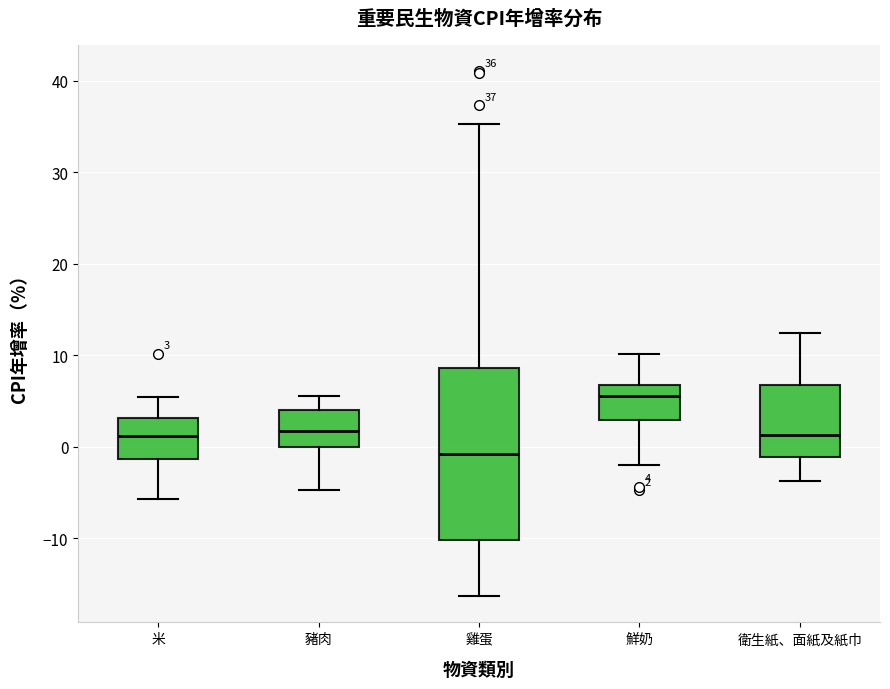

Which box has the lowest median line?

雞蛋